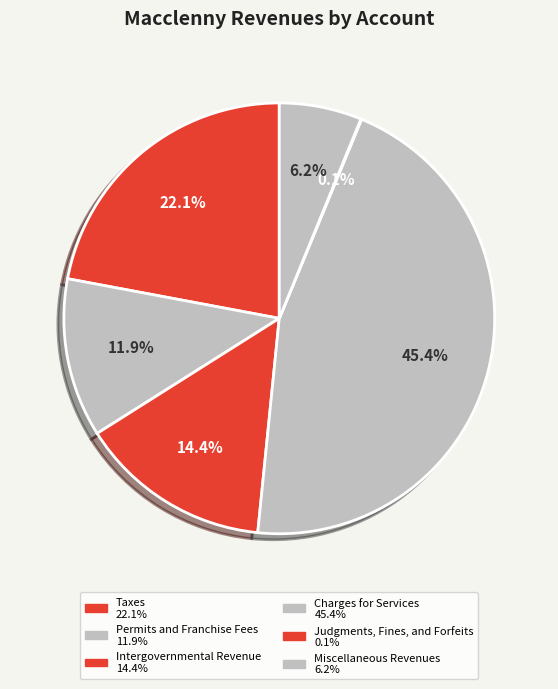

Rank the categories by value from highest to lowest.

Charges for Services, Taxes, Intergovernmental Revenue, Permits and Franchise Fees, Miscellaneous Revenues, Judgments, Fines, and Forfeits